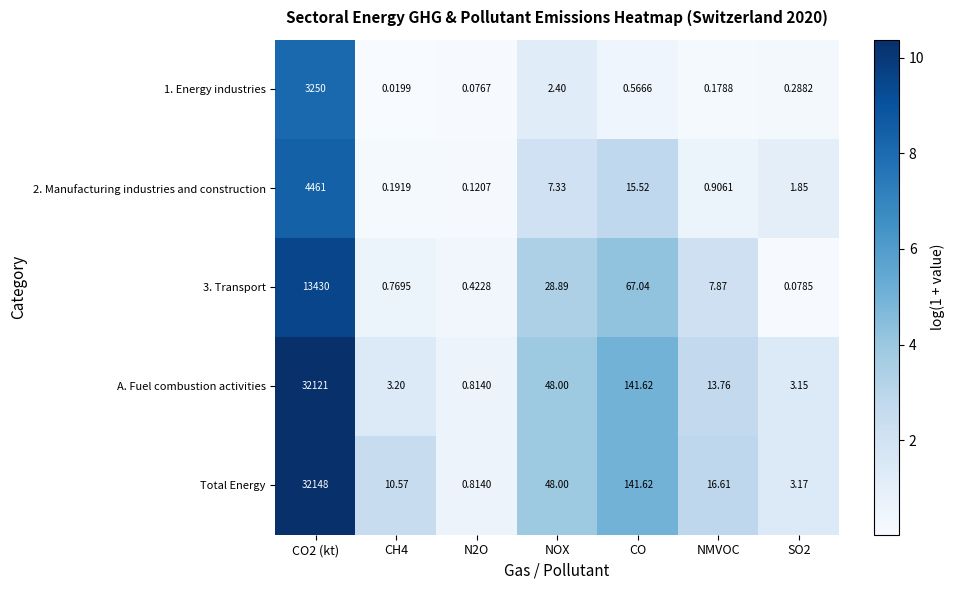

How many distinct data groups are displayed?

5